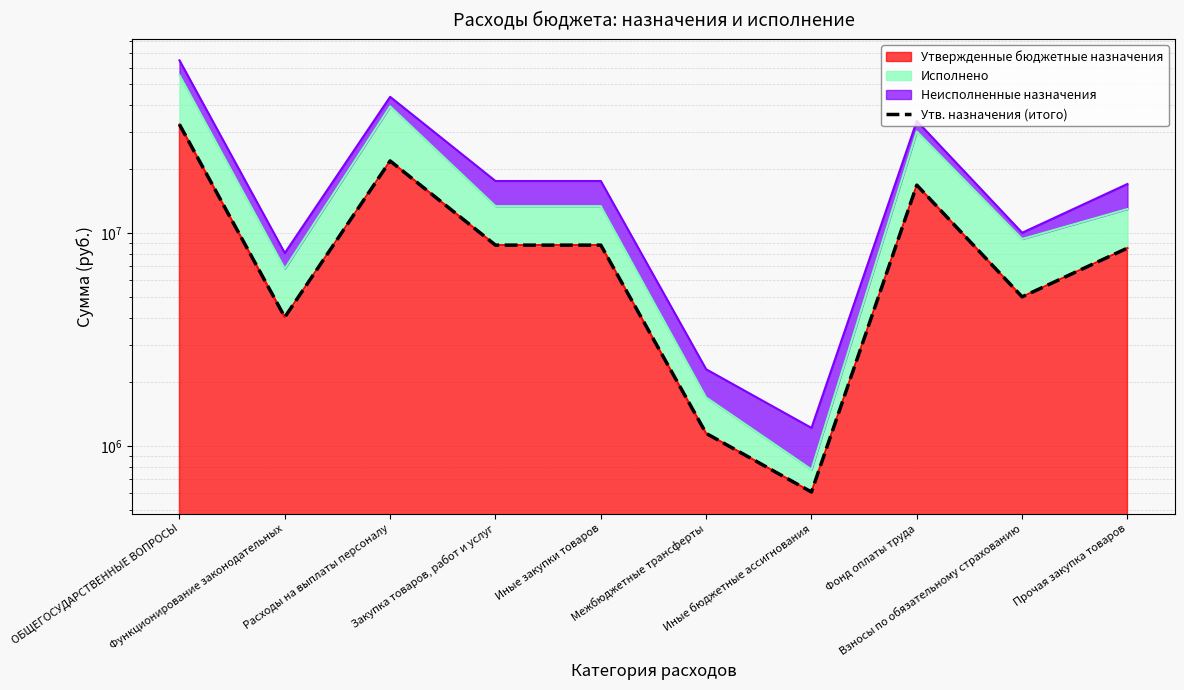

List the labels in order of value, largest first.

ОБЩЕГОСУДАРСТВЕННЫЕ ВОПРОСЫ, Расходы на выплаты персоналу, Фонд оплаты труда, Закупка товаров, работ и услуг, Иные закупки товаров, Прочая закупка товаров, Взносы по обязательному страхованию, Функционирование законодательных, Межбюджетные трансферты, Иные бюджетные ассигнования